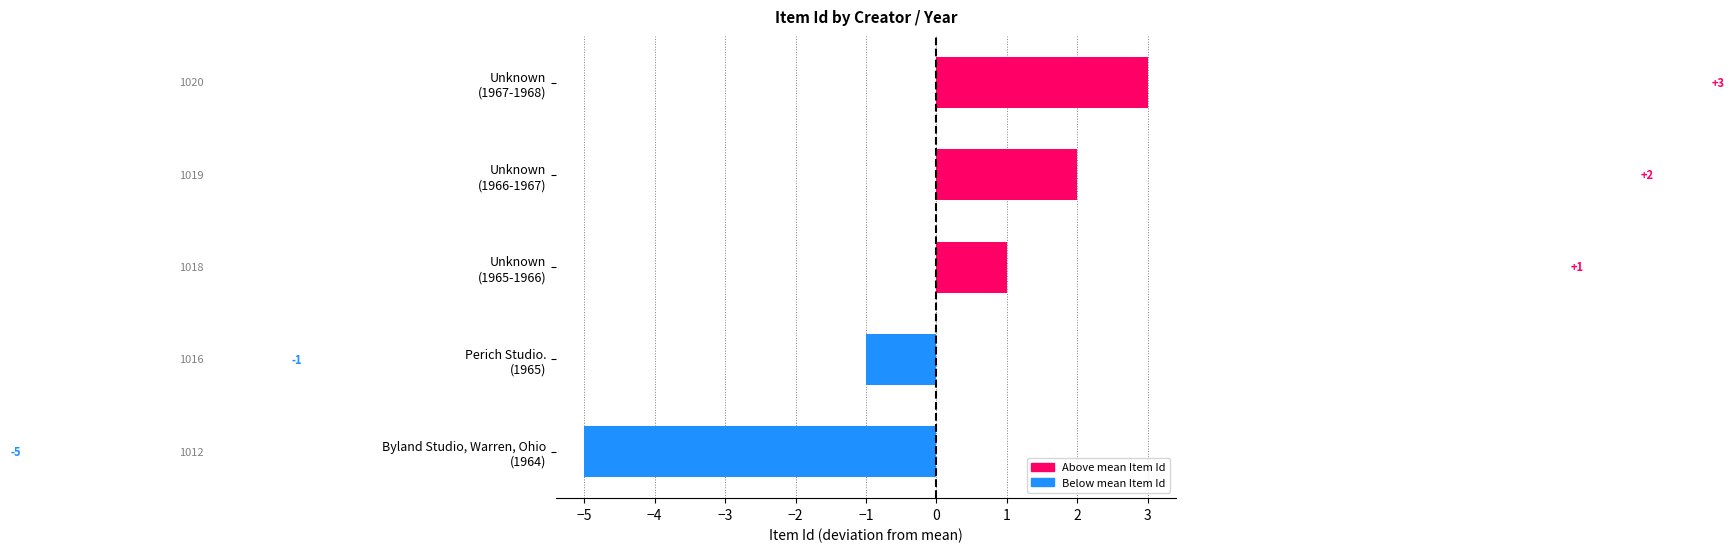

How many data points are less than 1?

2